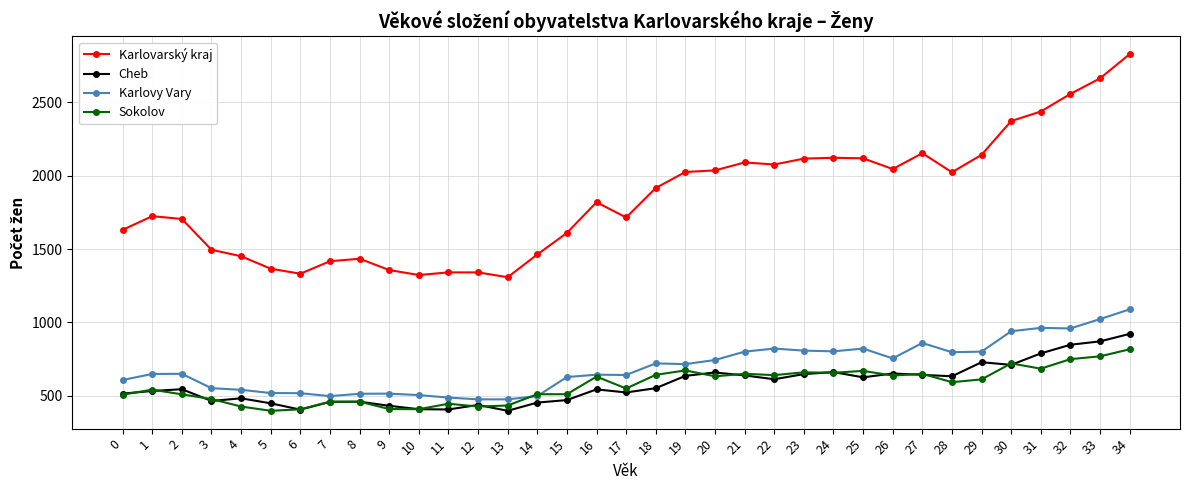

How many lines are shown in the chart?

4